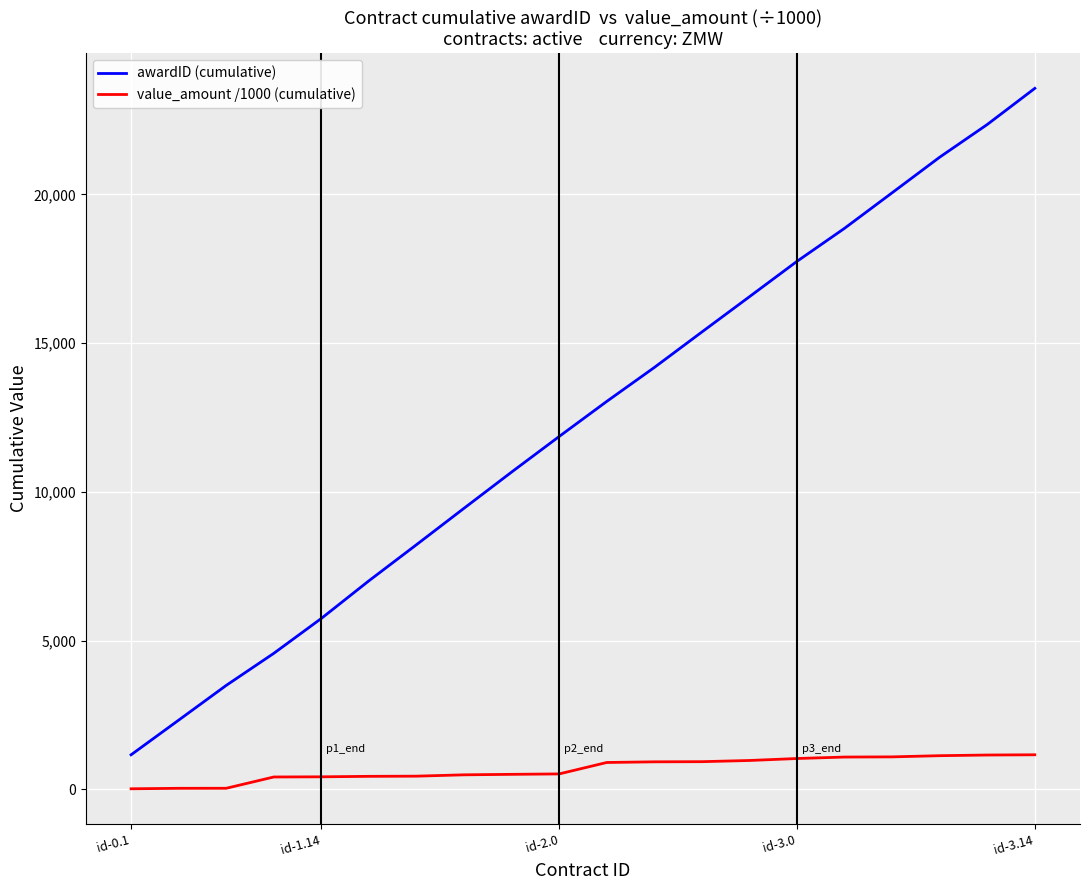

Rank the series by their average value, from lowest to highest.

value_amount /1000 (cumulative), awardID (cumulative)